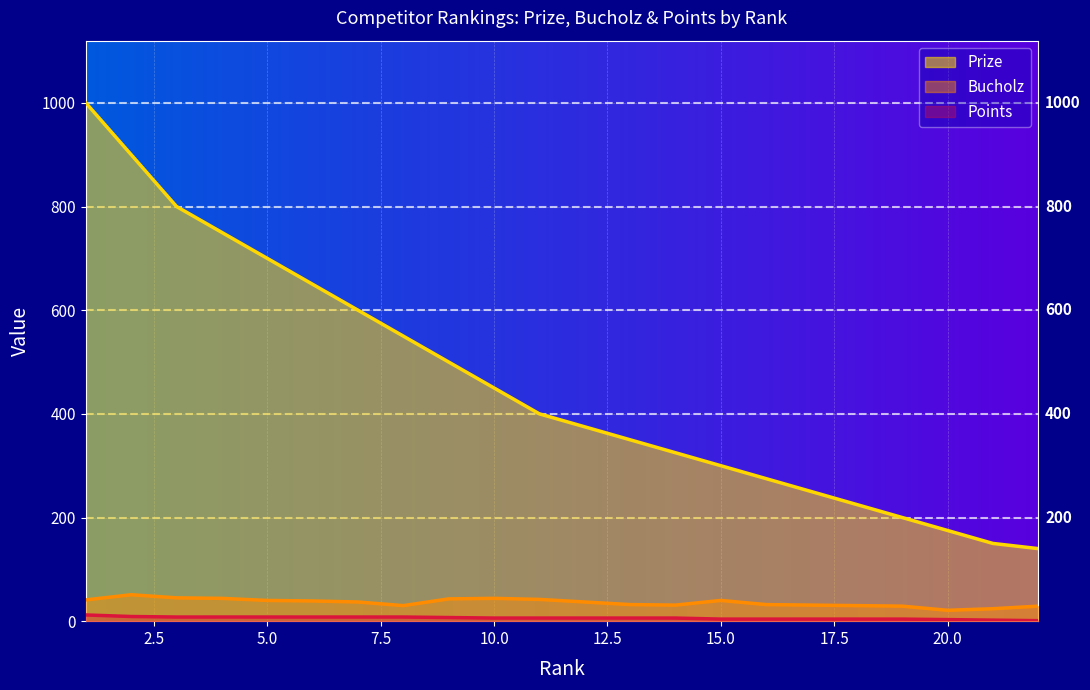

True or false: Points and Prize cross at least once.

False